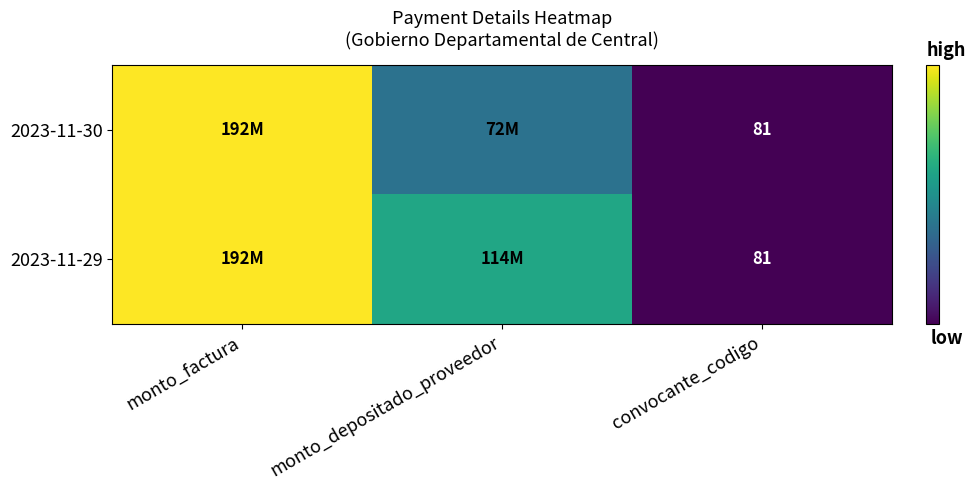

The value of 2023-11-30 at convocante_codigo is 81. True or false?

True